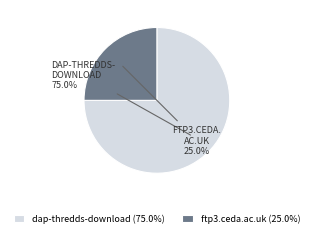

Which category has the smallest portion of the pie?

ftp3.ceda.ac.uk